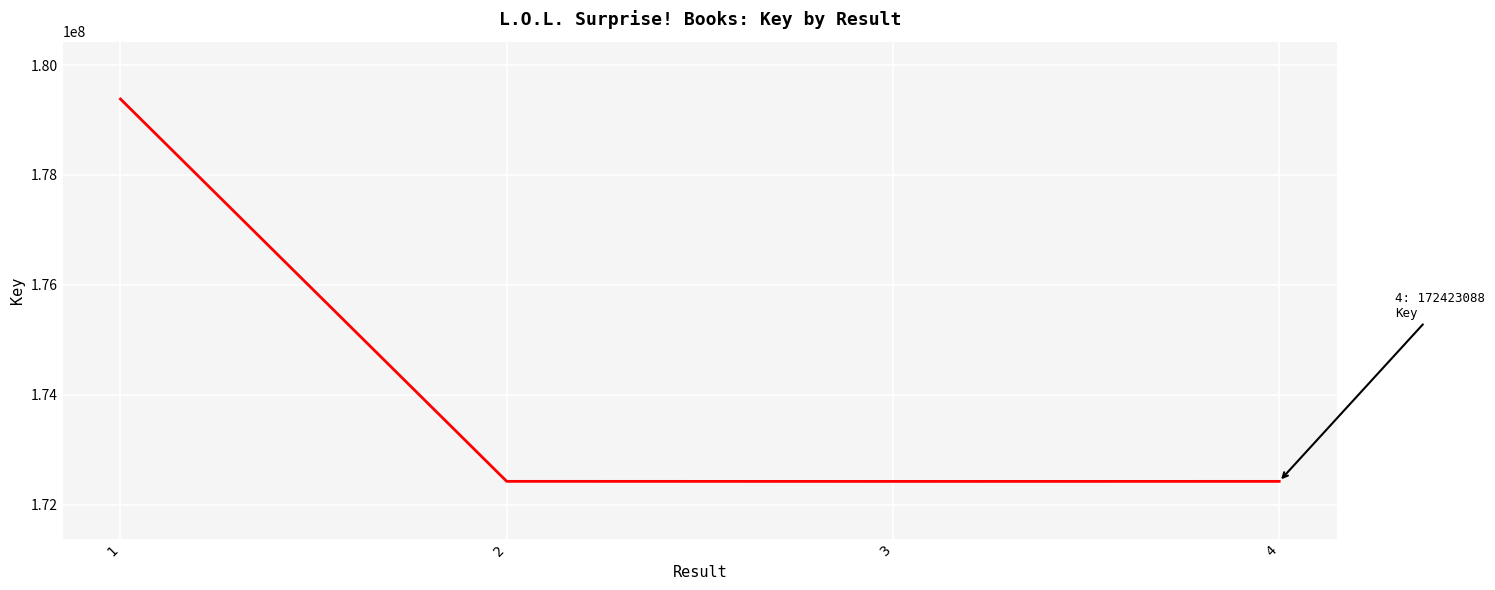

What is the difference between the maximum and minimum values?

6960386